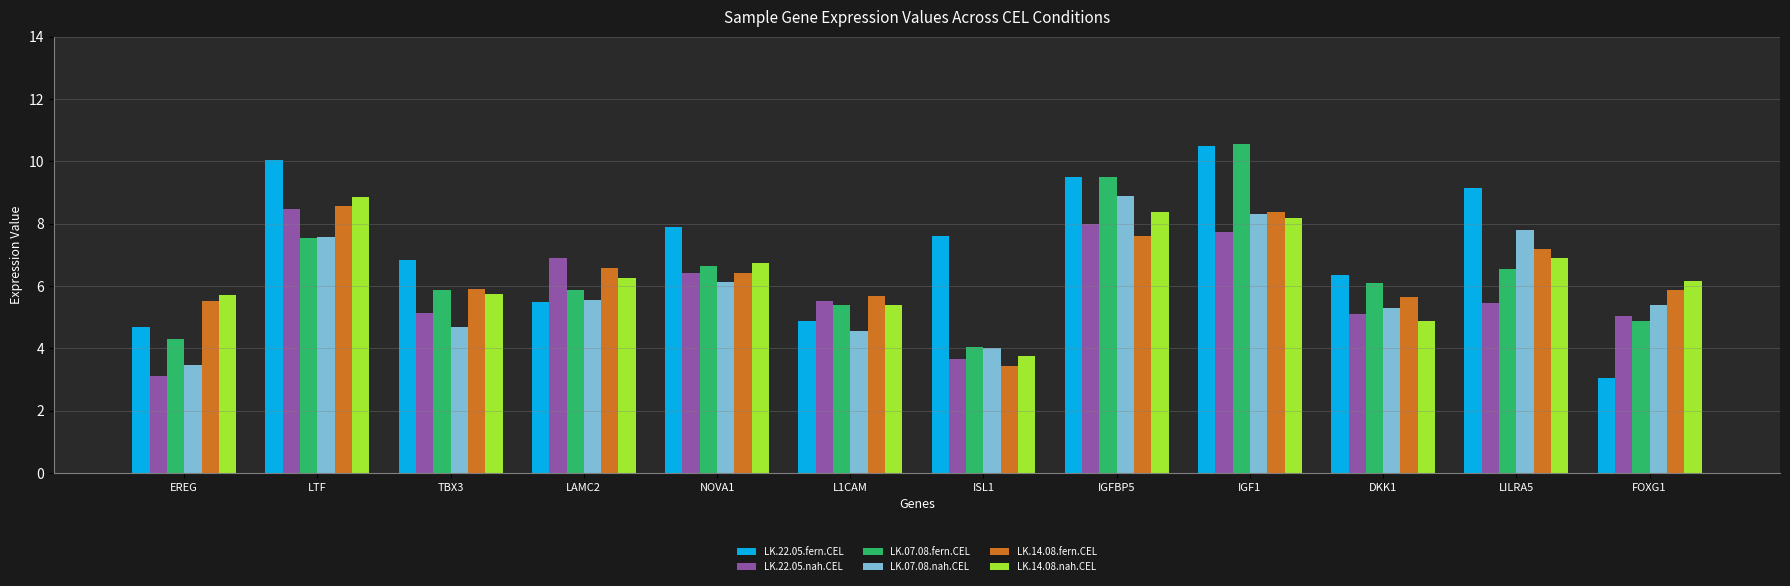

Is the value of LK.07.08.fern.CEL at DKK1 greater than the value of LK.14.08.fern.CEL at LILRA5?

No